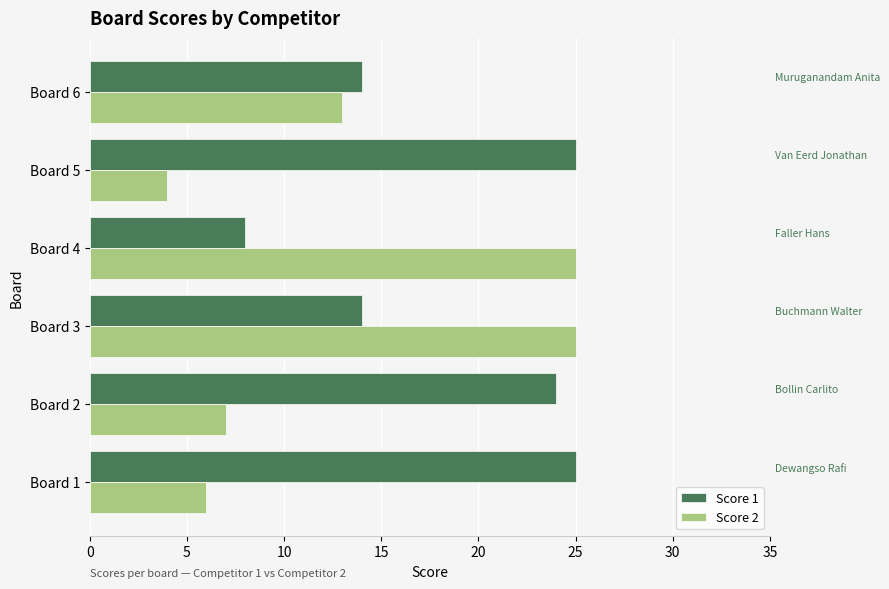

Between Board 5 and Board 6, which series saw the biggest shift?

Score 1